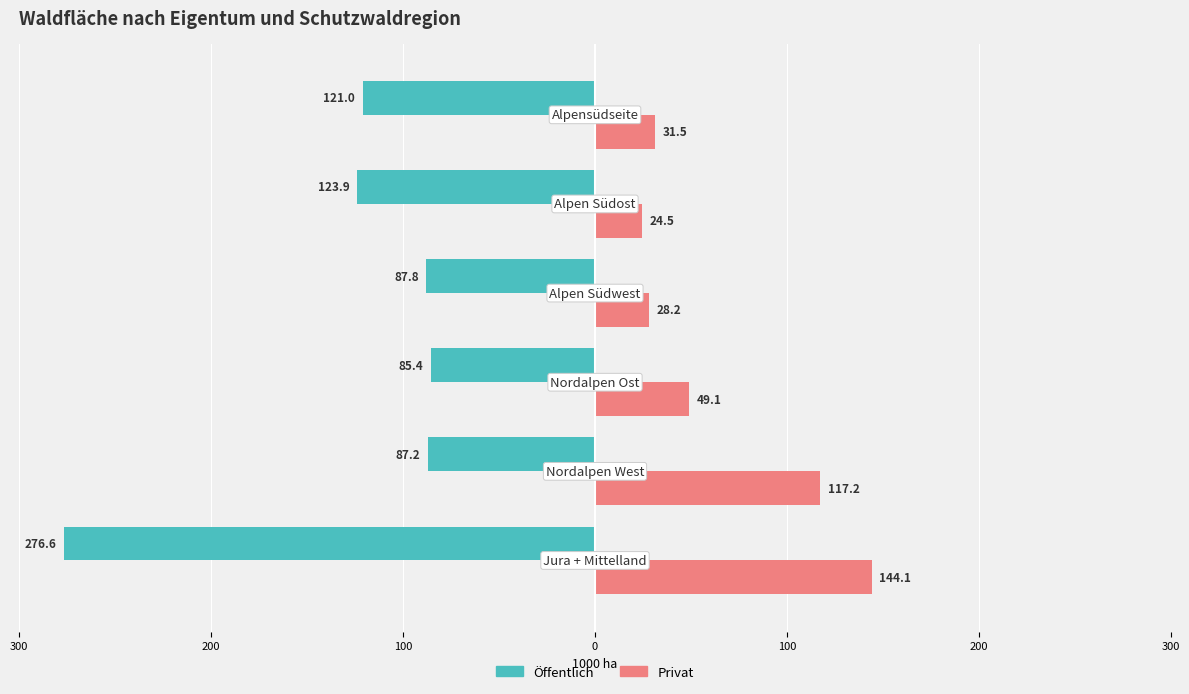

What are all the series names shown in the legend?

Öffentlich, Privat